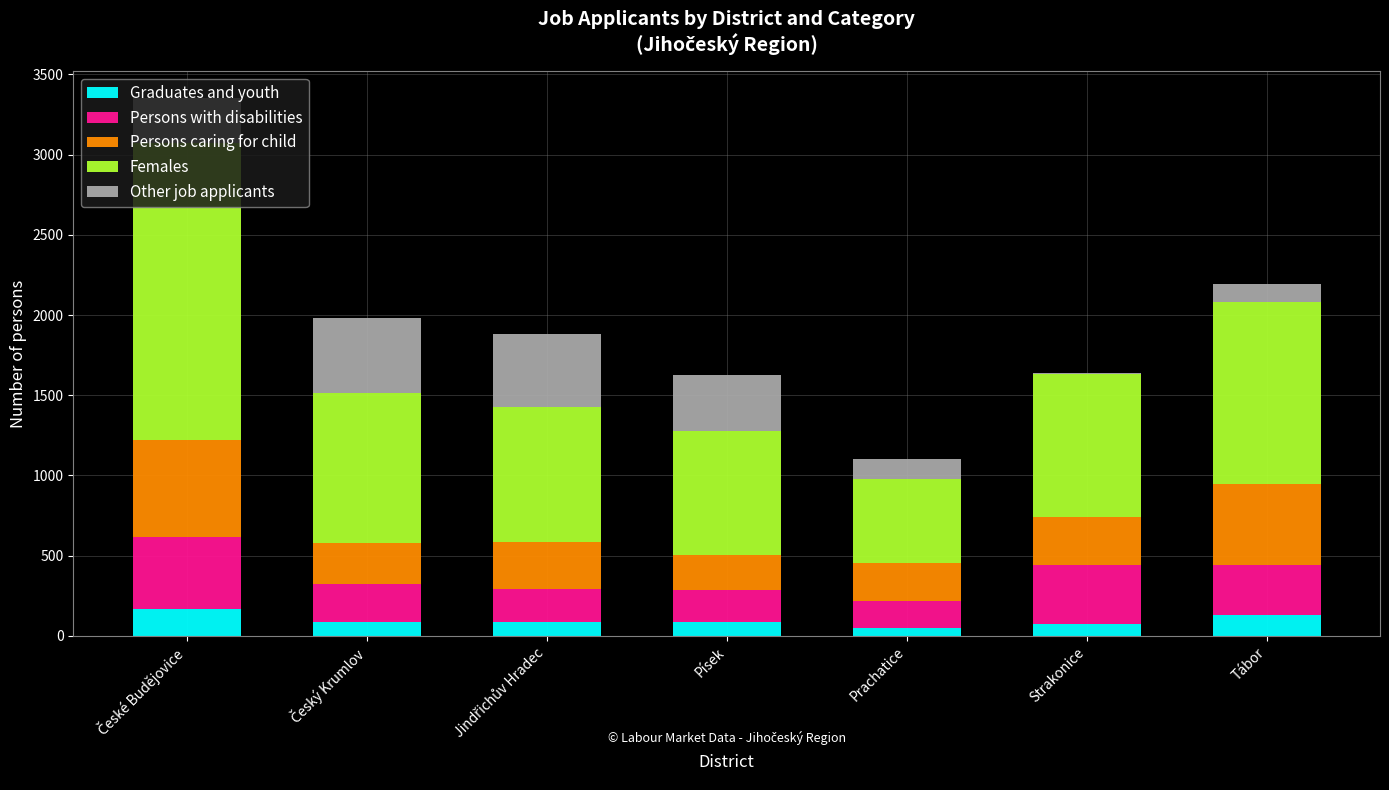

The Graduates and youth series shows 133 at Tábor. True or false?

True